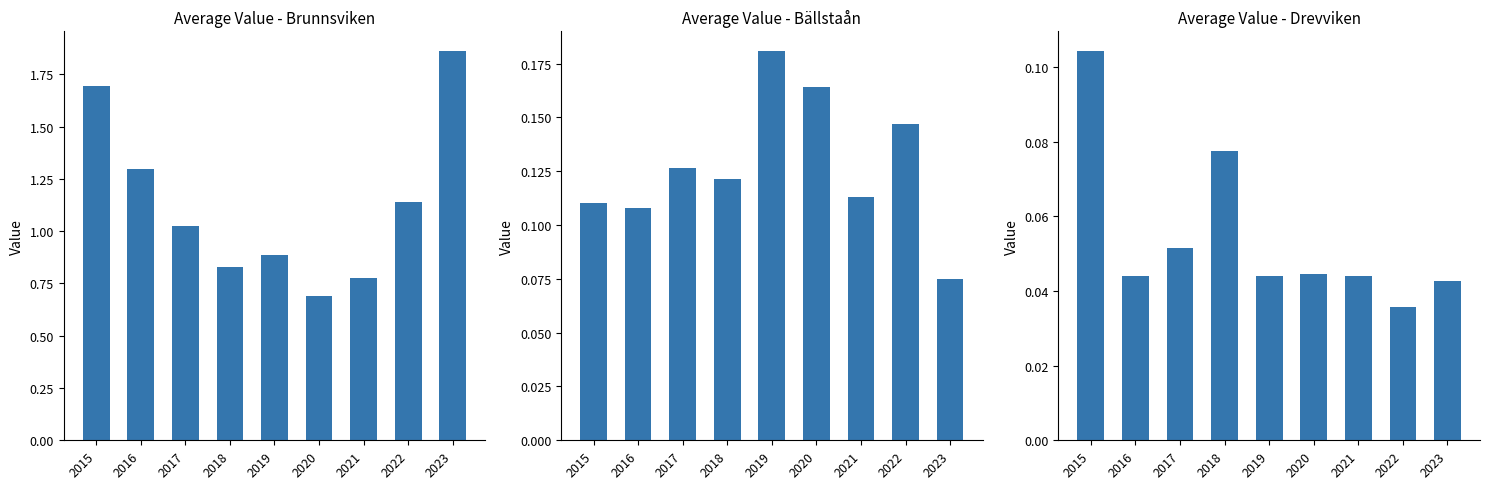

Count the number of data series in this chart.

3